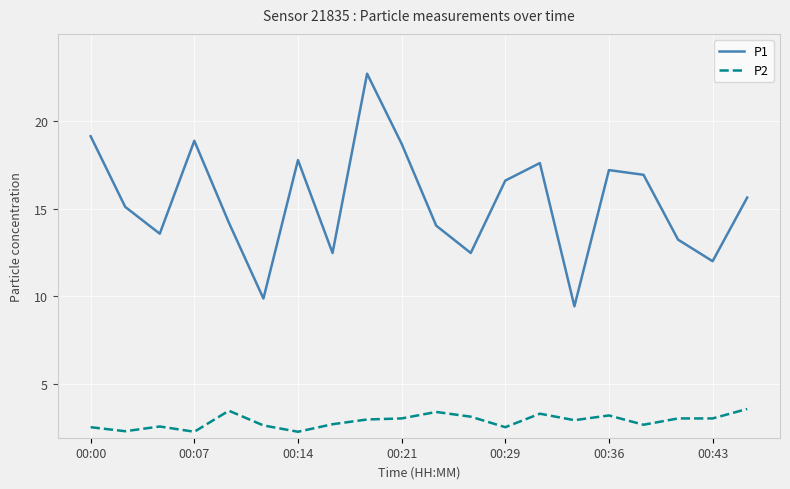

Which series has the largest total across all categories?

P1